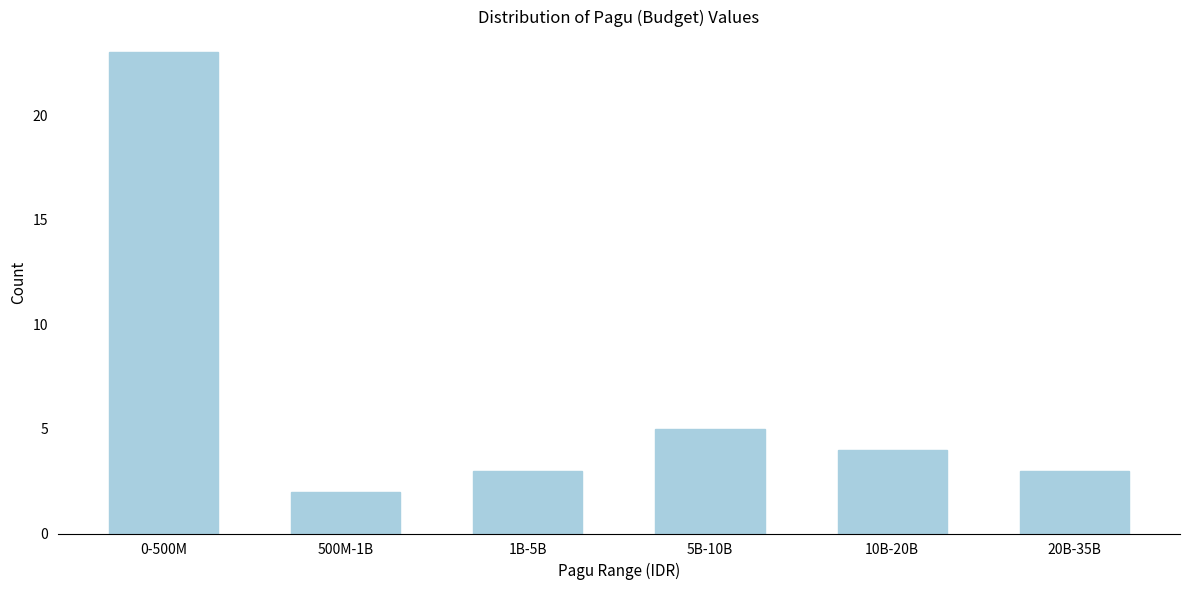

Reading left to right, what are all the values shown in this chart?

23	2	3	5	4	3